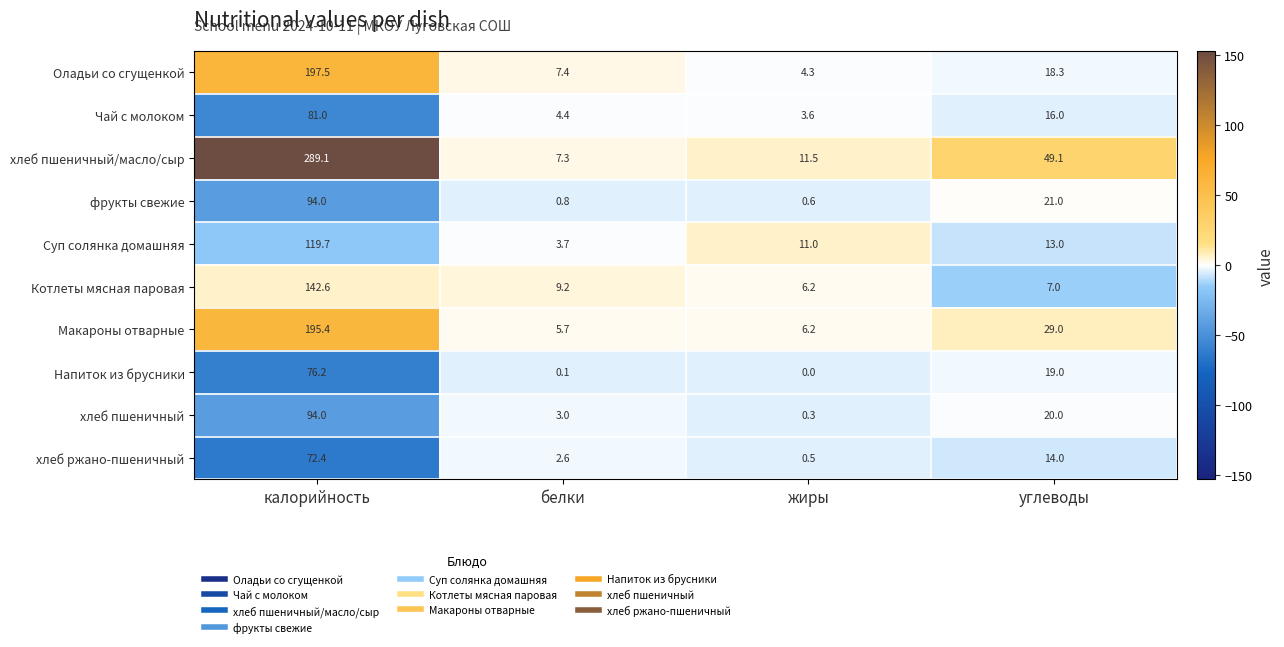

What is the spread (max minus min) of values at жиры?

11.5